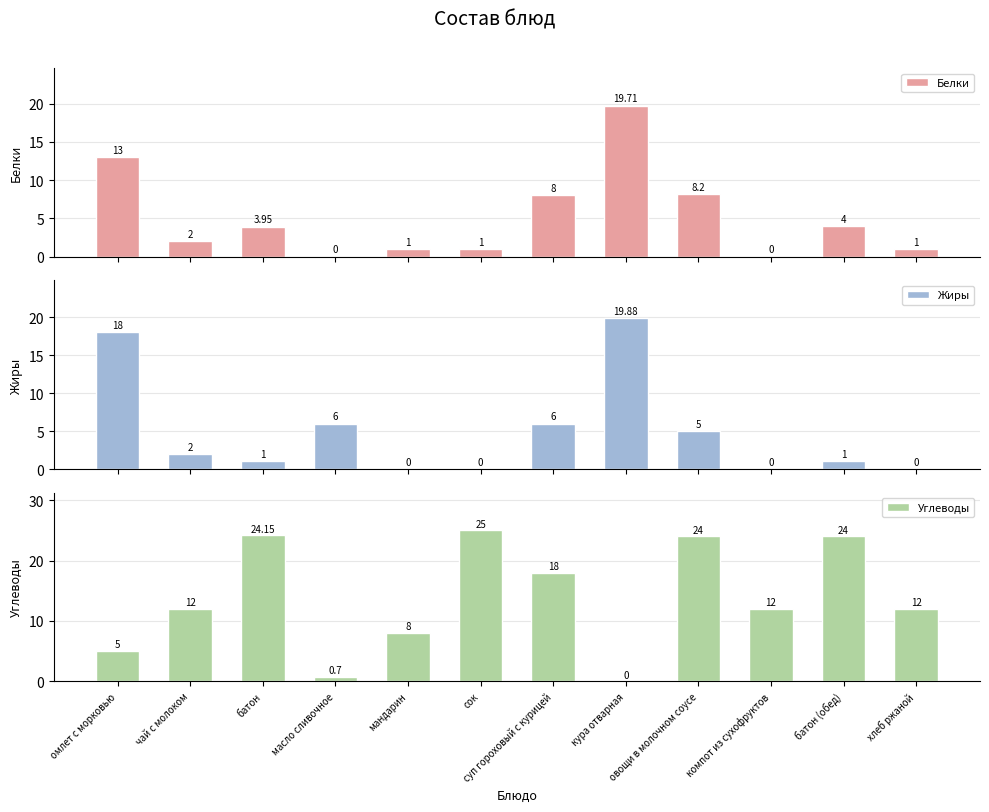

How many positive values does the Белки series have?

10